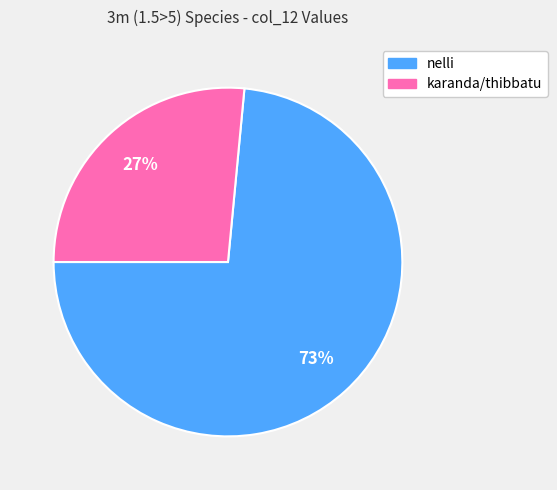

Is there a majority slice in this chart?

Yes